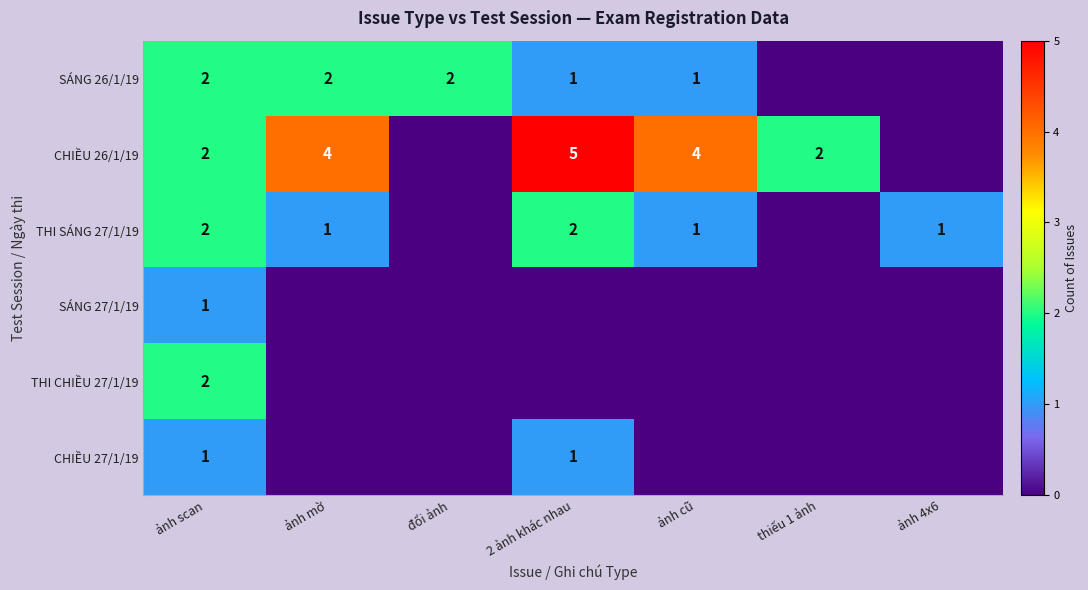

True or false: CHIỀU 26/1/19 has a value of 4 at ảnh cũ.

True